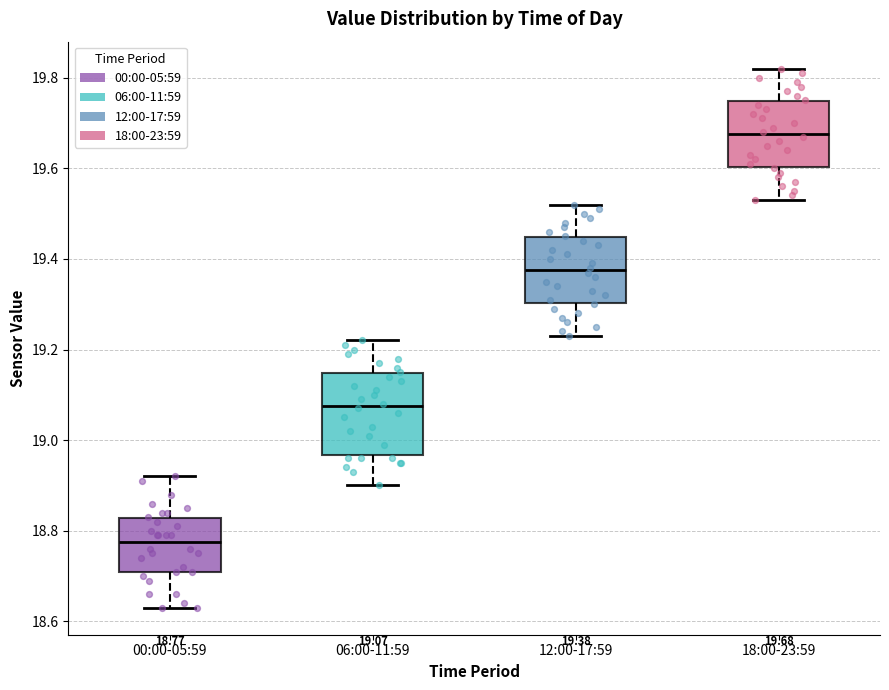

Comparing the boxes themselves (not the whiskers), which one is the tallest?

06:00-11:59